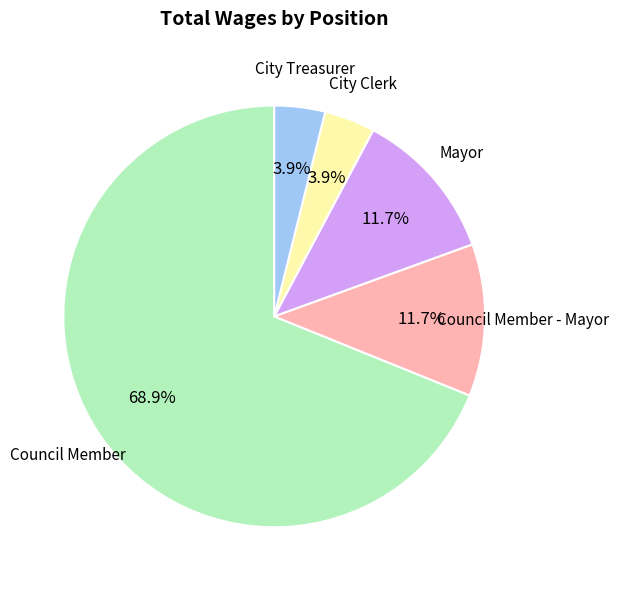

Is there any slice that represents more than half of the pie?

Yes